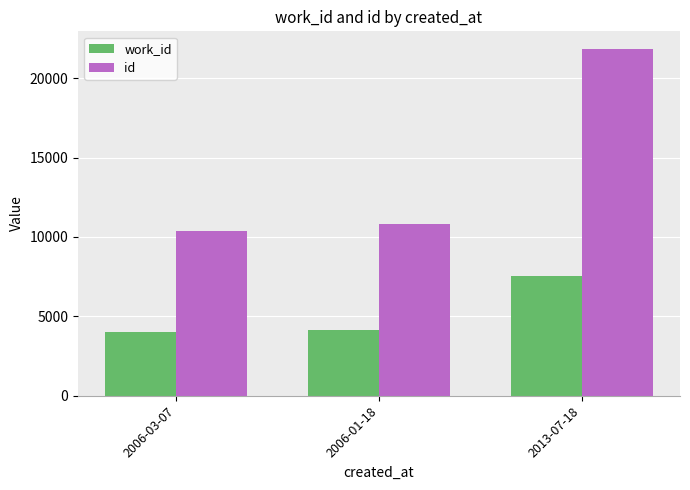

At which label is work_id closest to 5777?

2006-01-18